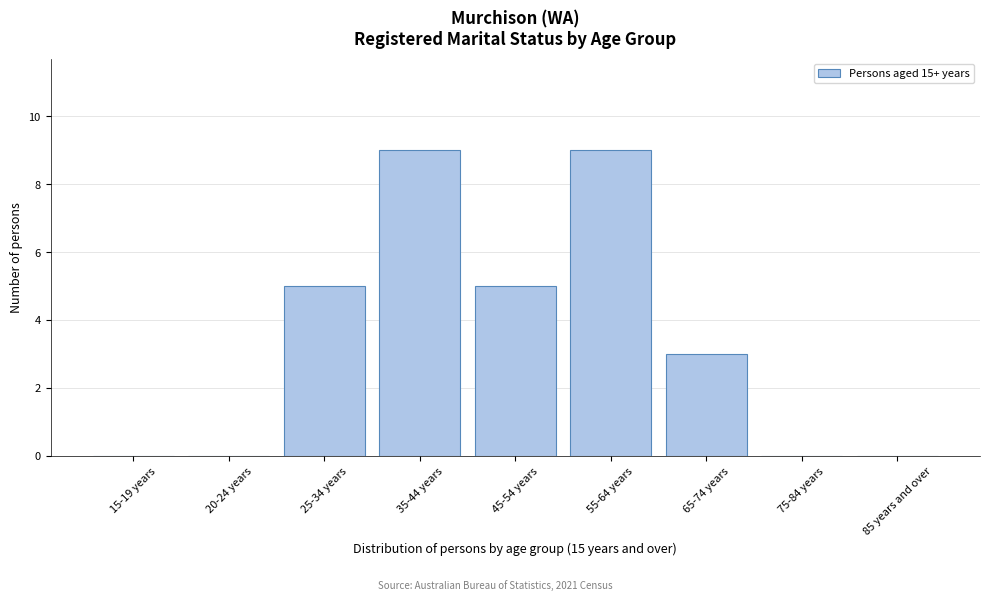

Reading left to right, list all the values displayed in this chart.

15-19 years=0	20-24 years=0	25-34 years=5	35-44 years=9	45-54 years=5	55-64 years=9	65-74 years=3	75-84 years=0	85 years and over=0